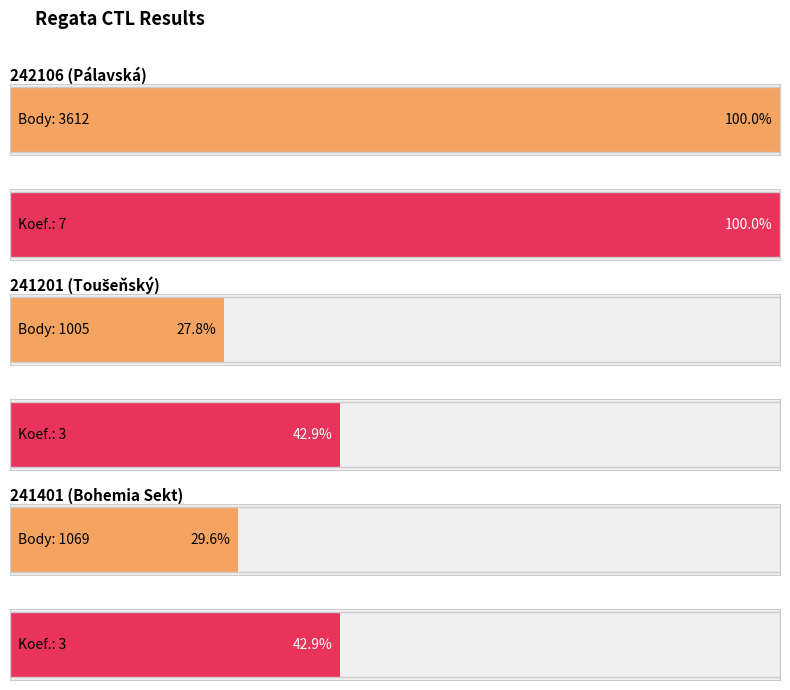

List the labels in order of Body value, largest first.

242106, 241401, 241201